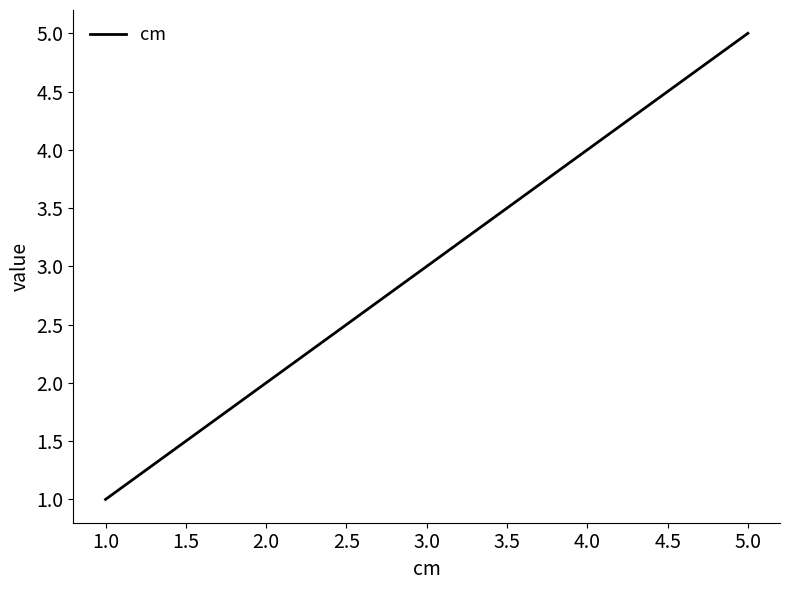

Rank the categories by value from lowest to highest.

1.0, 2.0, 3.0, 4.0, 5.0